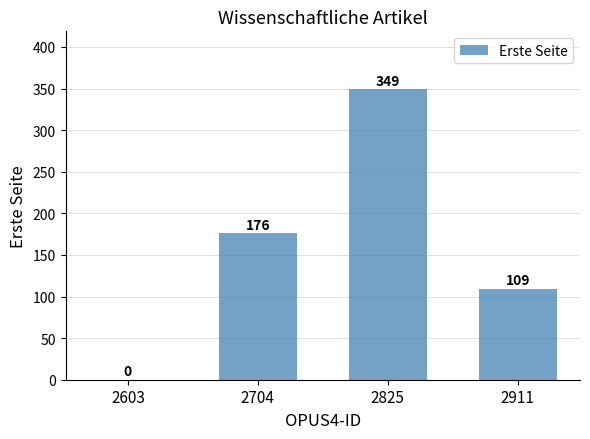

Count the values in the range 109 to 349.

3